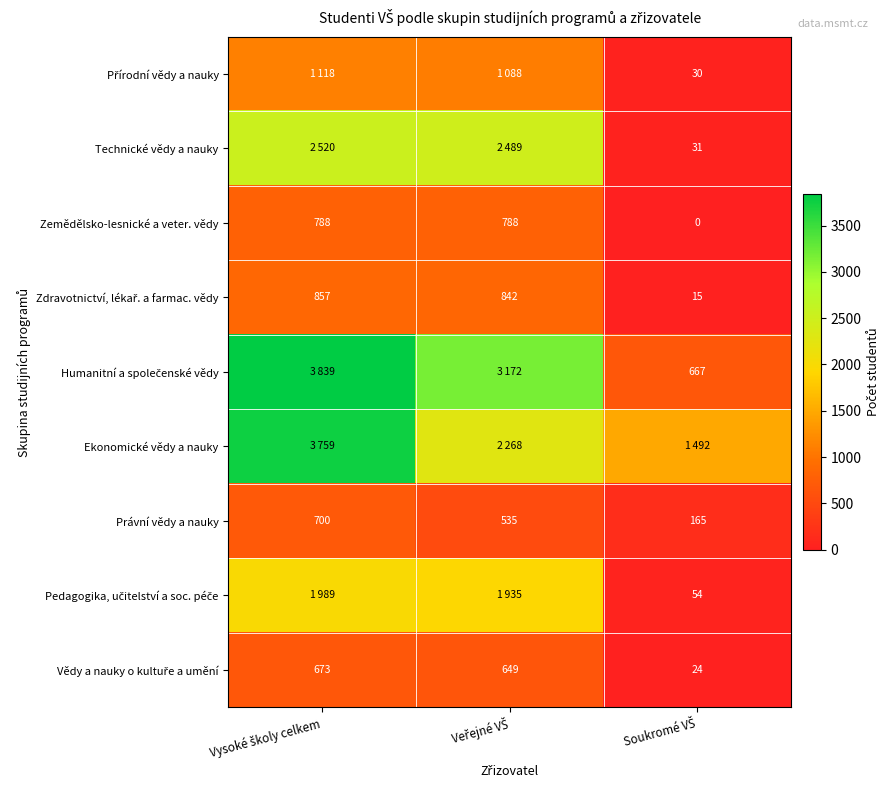

List the labels in order of Humanitní a společenské vědy value, largest first.

Vysoké školy celkem, Veřejné VŠ, Soukromé VŠ